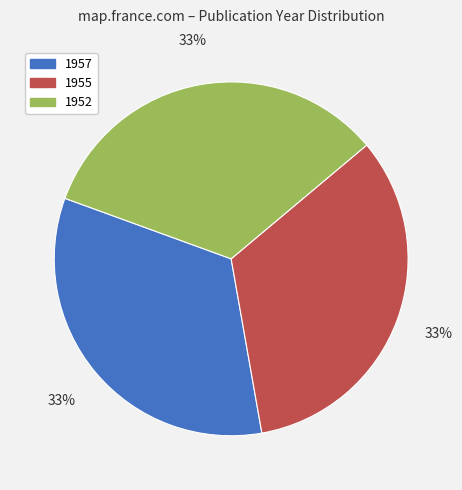

To the nearest percent, what is the average slice percentage?

33%